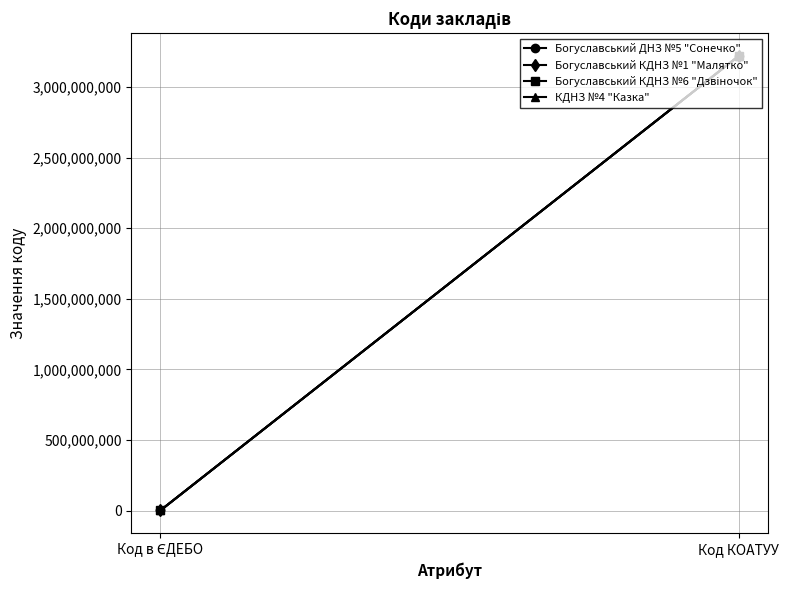

True or false: Богуславський ДНЗ №5 "Сонечко" has a value of 801719420 at Код КОАТУУ.

False